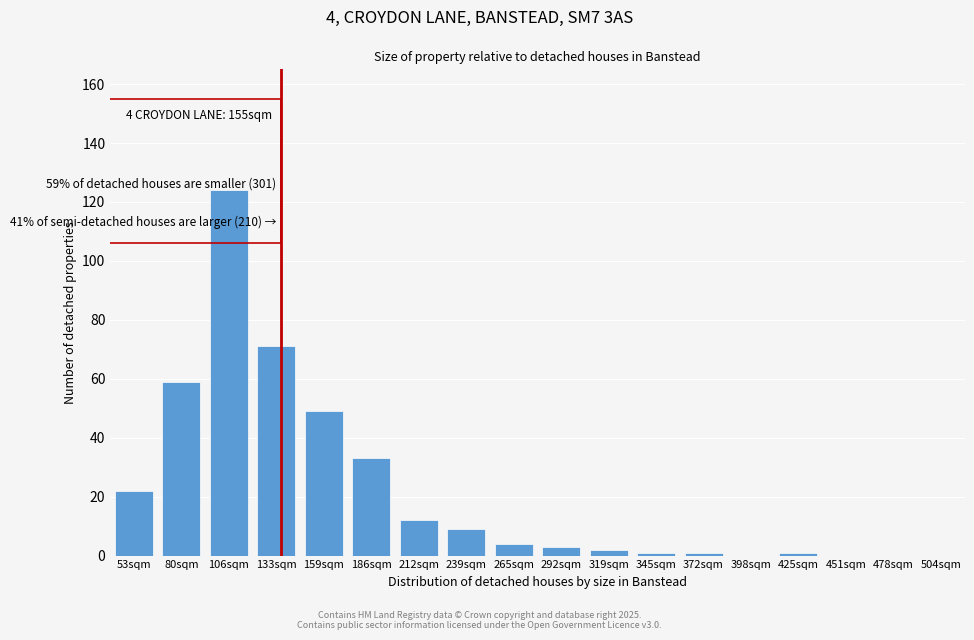

Reading left to right, list all the values displayed in this chart.

53sqm=22	80sqm=59	106sqm=124	133sqm=71	159sqm=49	186sqm=33	212sqm=12	239sqm=9	265sqm=4	292sqm=3	319sqm=2	345sqm=1	372sqm=1	398sqm=0	425sqm=1	451sqm=0	478sqm=0	504sqm=0